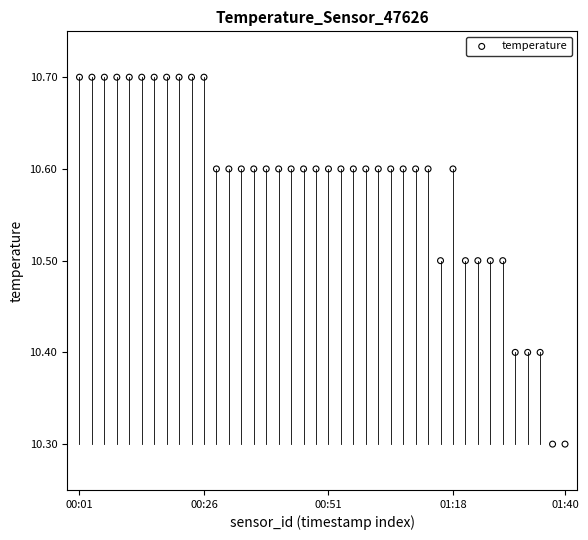

What is the range of Y values (max minus min)?

0.4